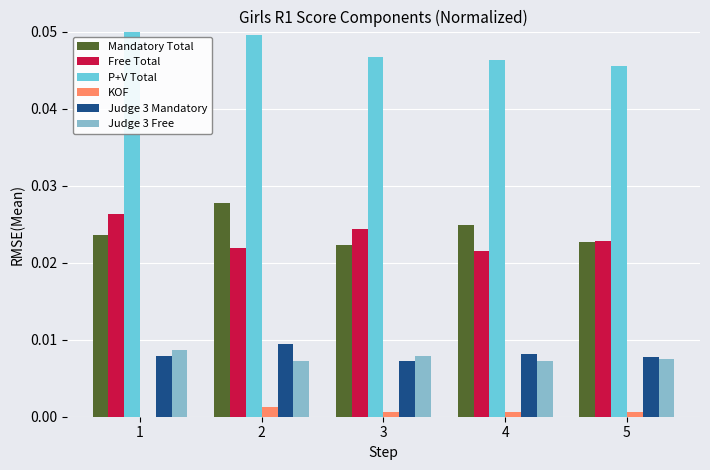

Is the value of P+V Total at 1 greater than the value of Judge 3 Mandatory at 1?

Yes